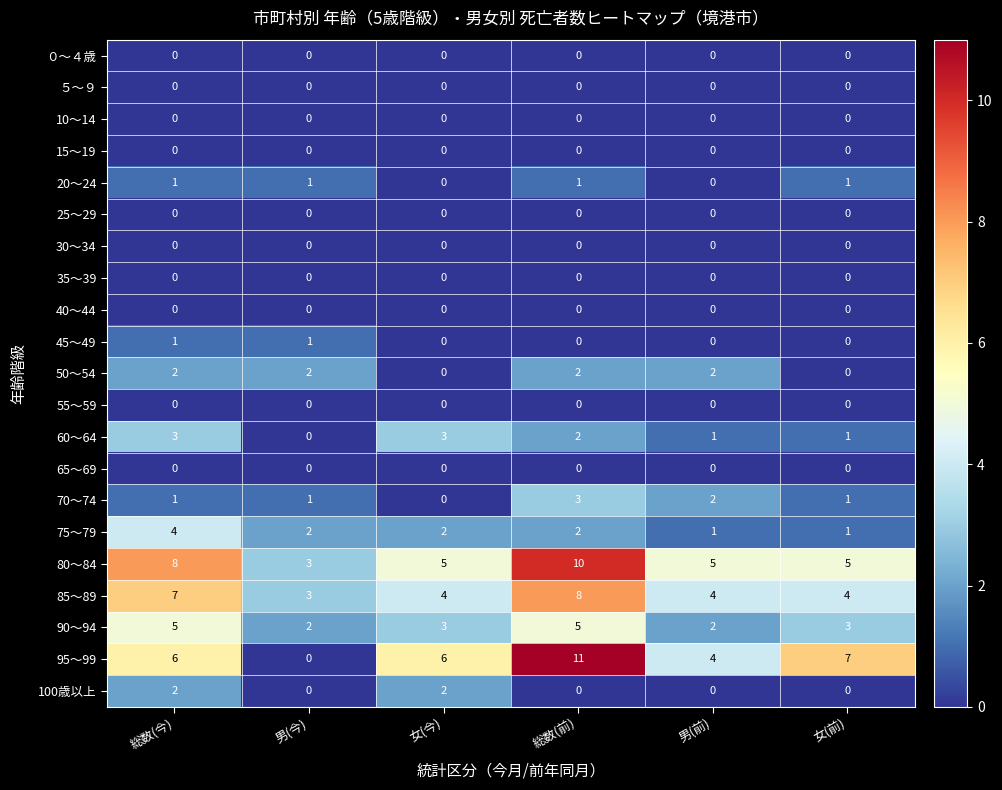

How many data points does each series have?

6